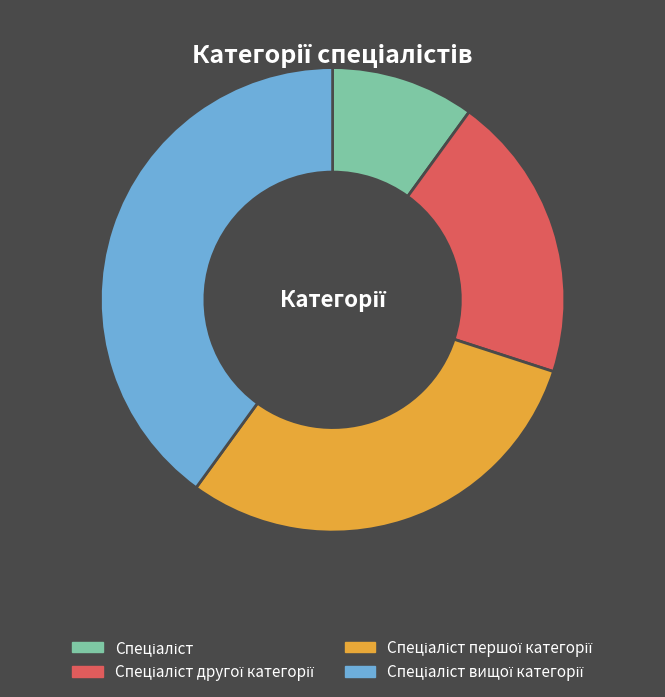

Does any single category account for the majority?

No